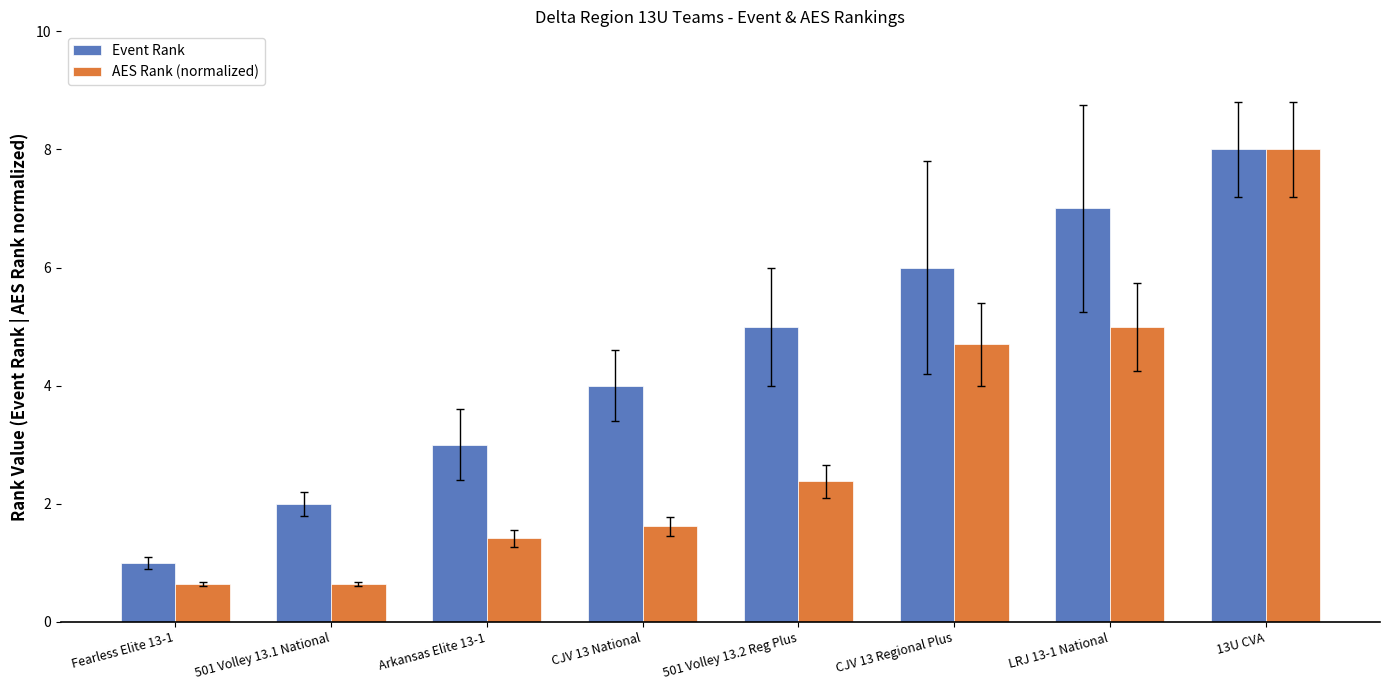

At which label does Event Rank reach its peak?

13U CVA